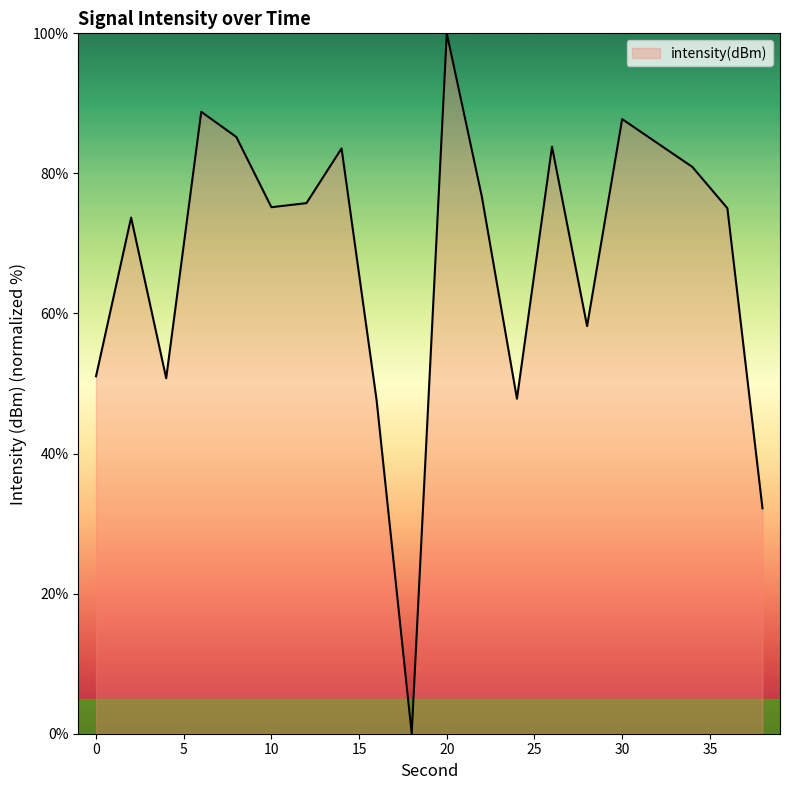

What is the greatest value displayed?

100.0